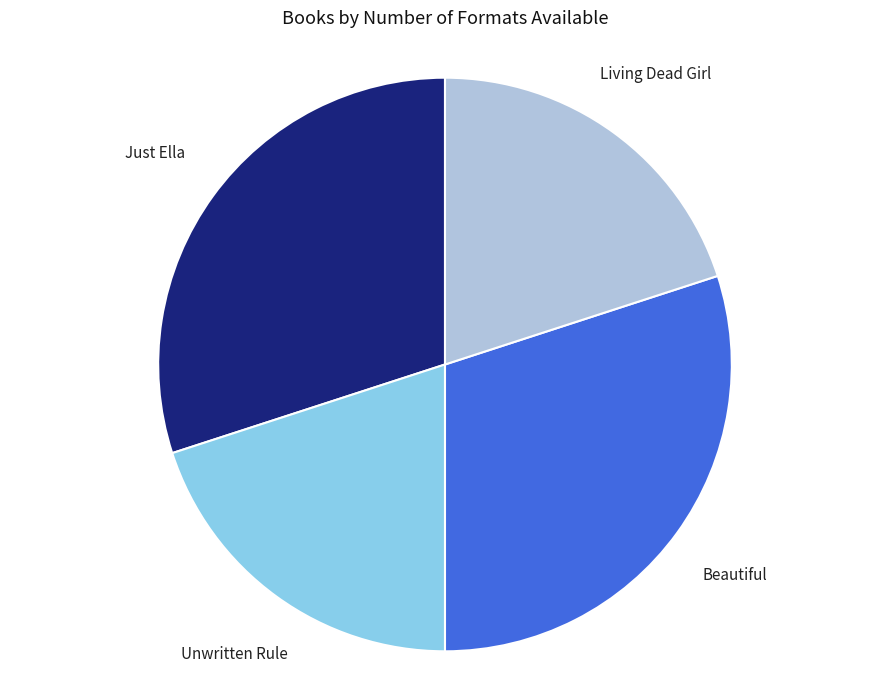

Is there any slice that represents more than half of the pie?

No